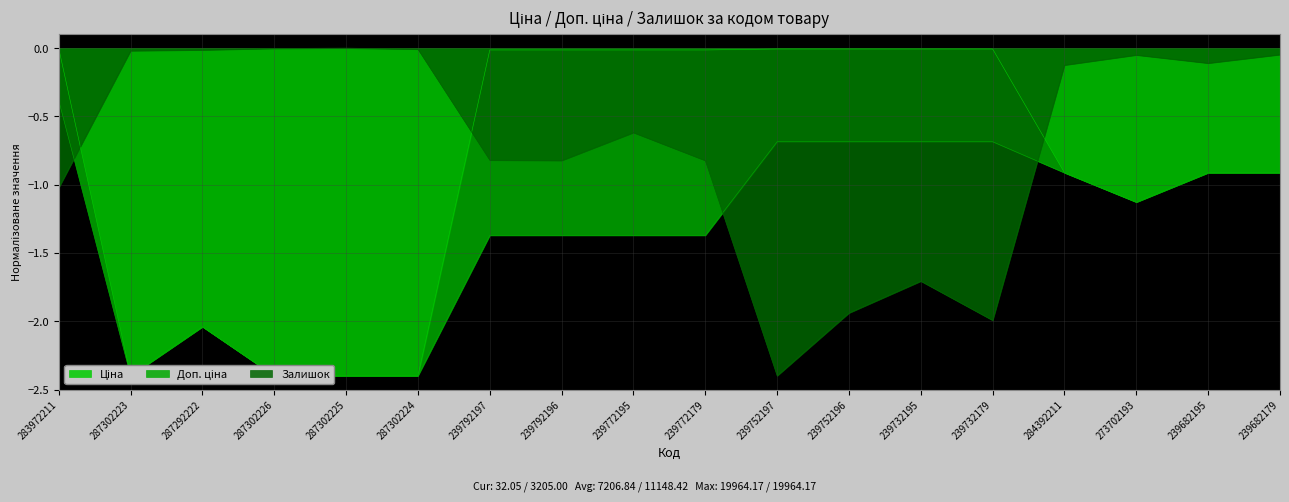

Rank the categories by Залишок value from highest to lowest.

287302225, 287302226, 287302224, 287292222, 287302223, 239682179, 273702193, 239682195, 284392211, 239772195, 239792197, 239792196, 239772179, 283972211, 239732195, 239752196, 239732179, 239752197